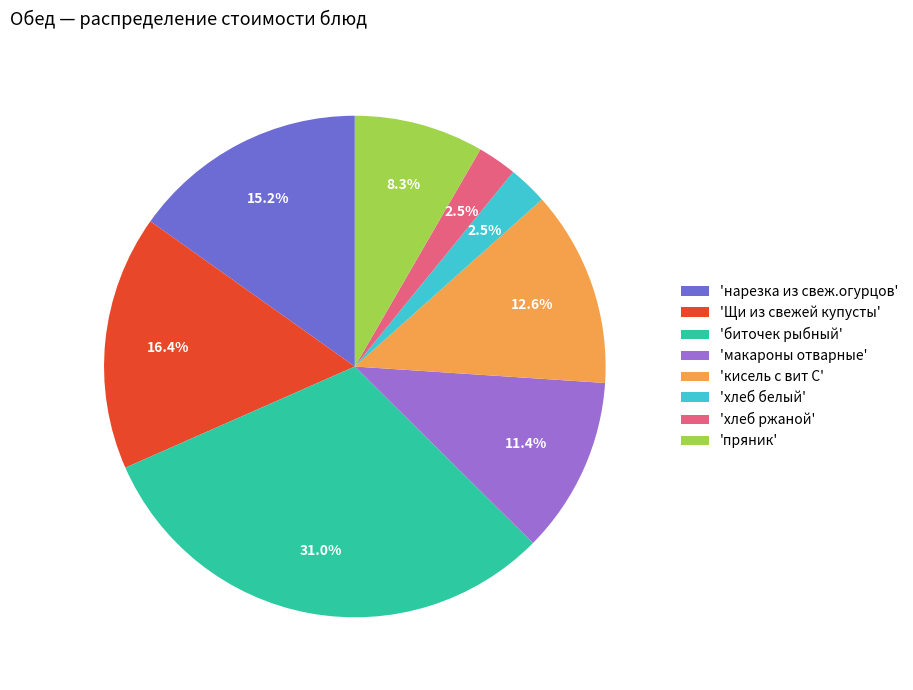

Does any single category account for the majority?

No